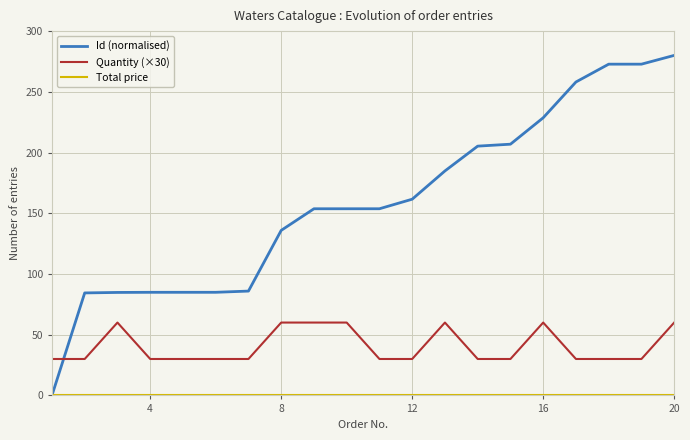

Which series has the largest range (max minus min)?

Id (normalised)